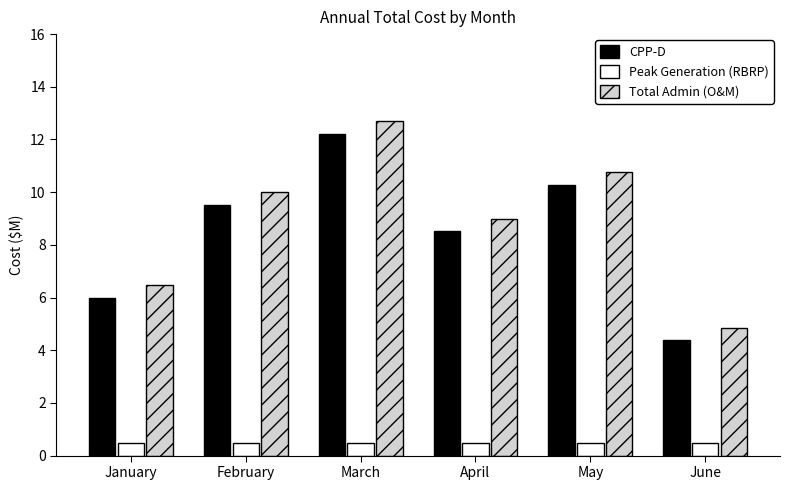

Which series changed the most between February and March?

CPP-D